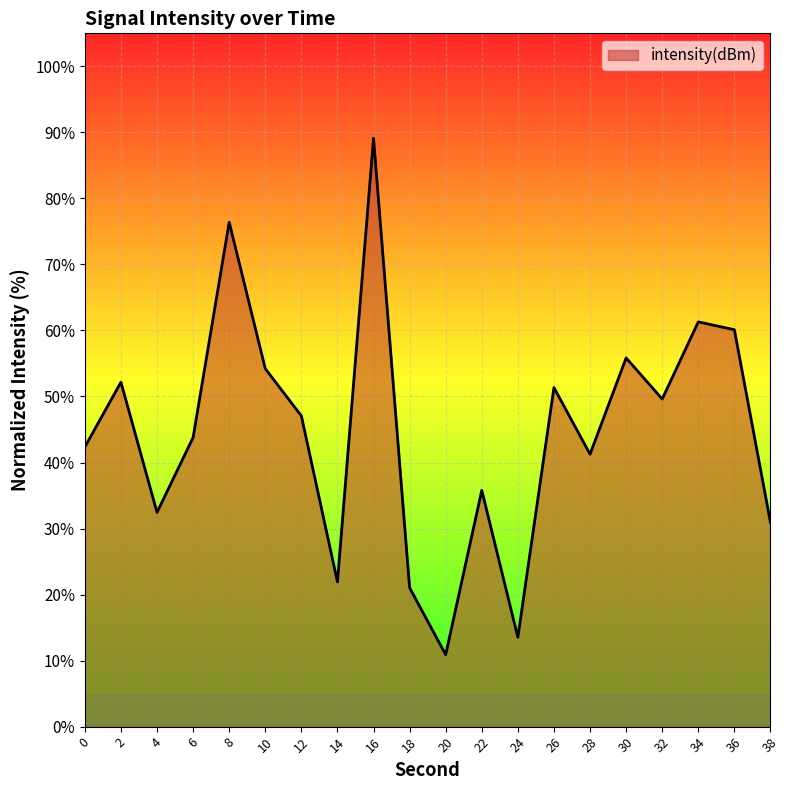

The value at 16 is 38.7. True or false?

False